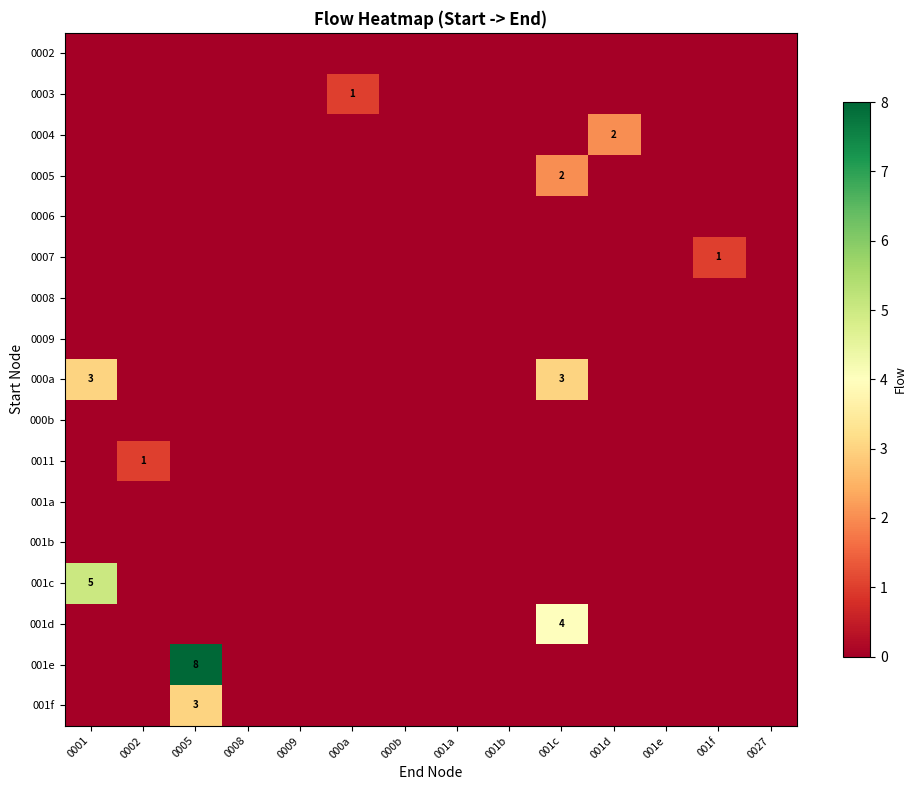

How many positive values does the row_8 series have?

2